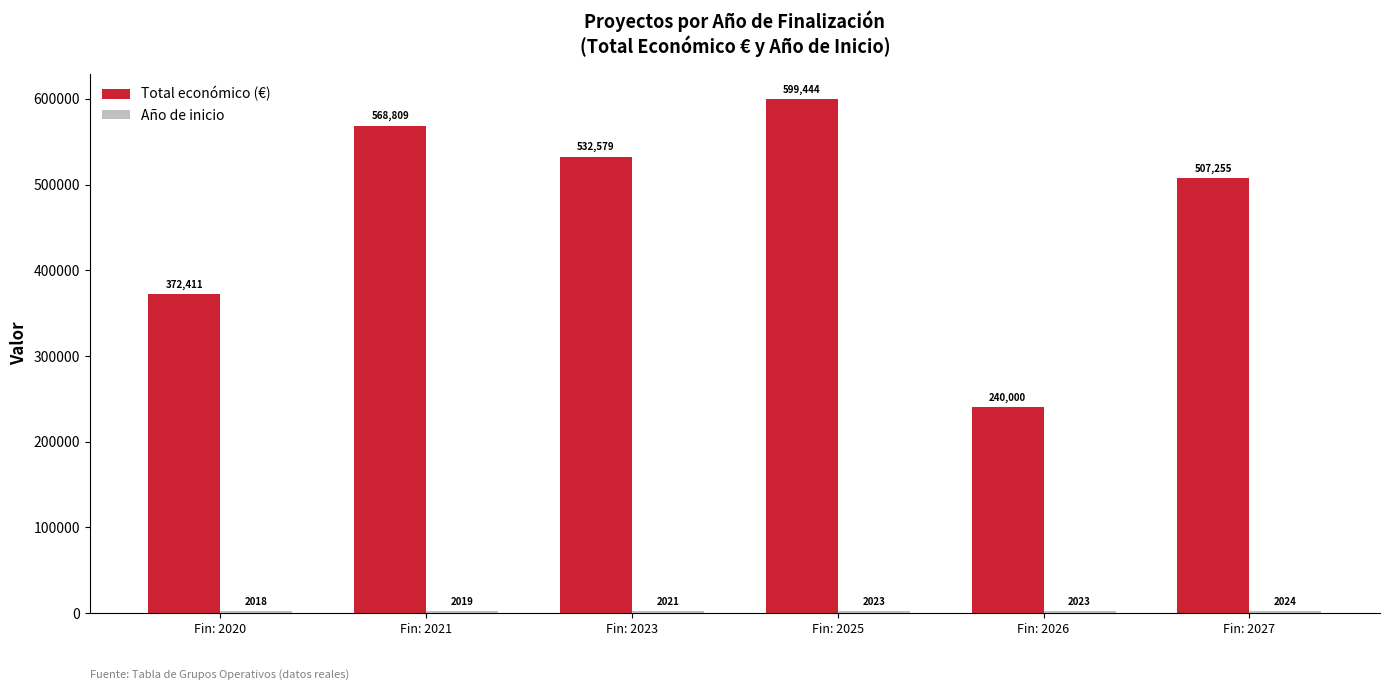

What is the difference between the highest and lowest values at Fin: 2021?

566790.0